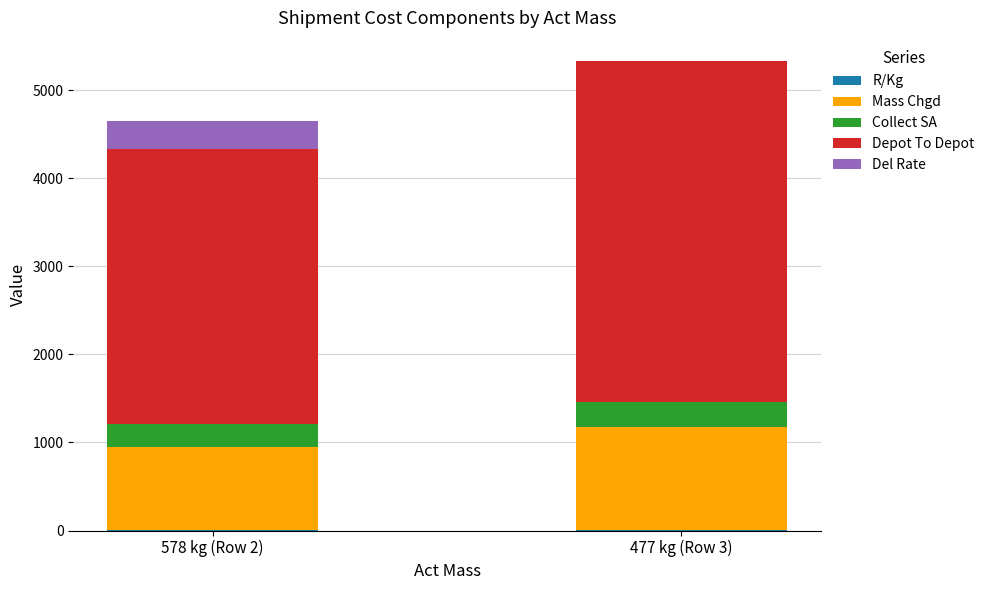

At which category is the sum across all series the highest?

477 kg (Row 3)